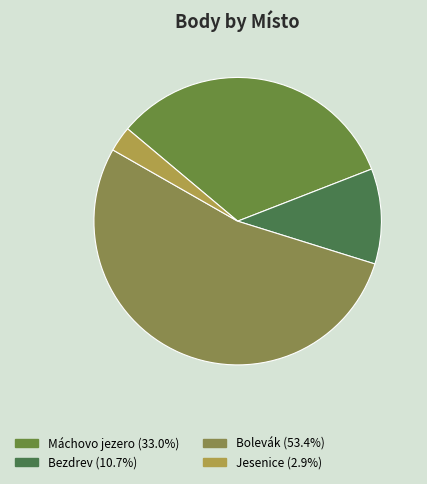

How many segments does this pie chart have?

4